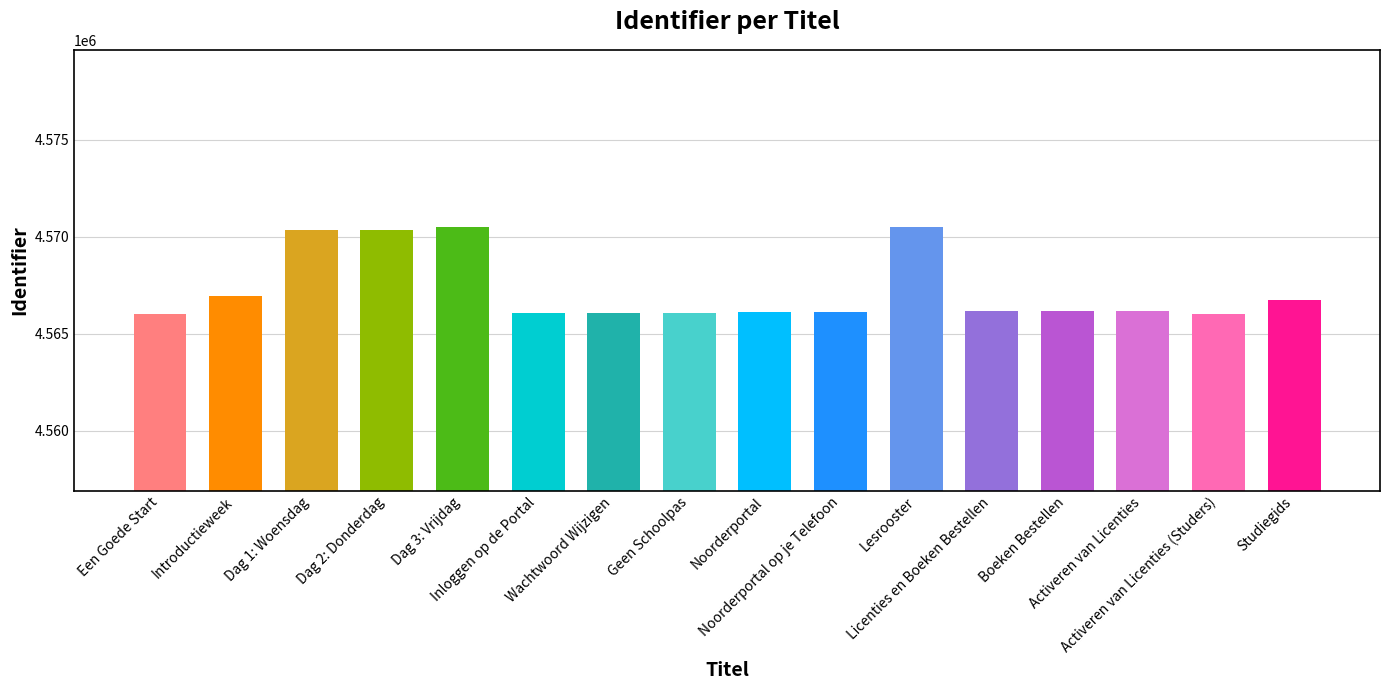

What position from the left is Noorderportal op je Telefoon?

10